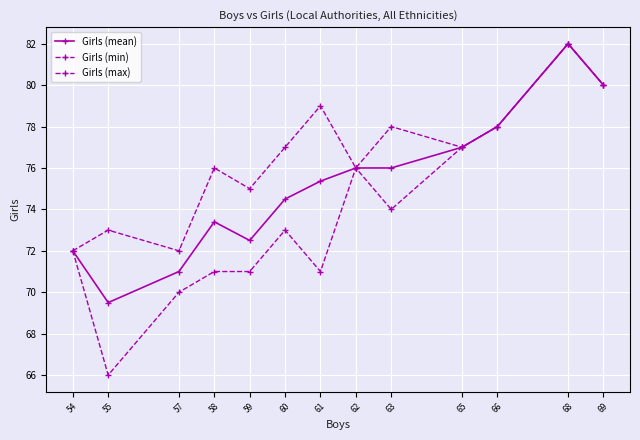

How many lines are shown in the chart?

3